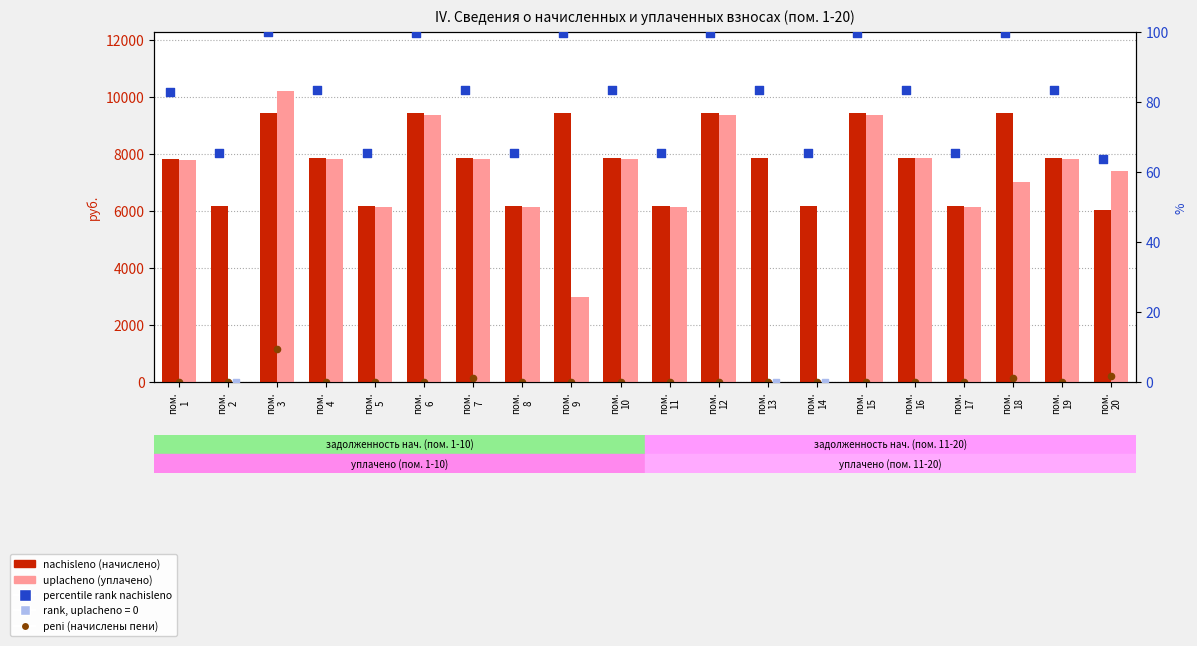

Which series has the widest spread of Y values?

uplacheno (col5)